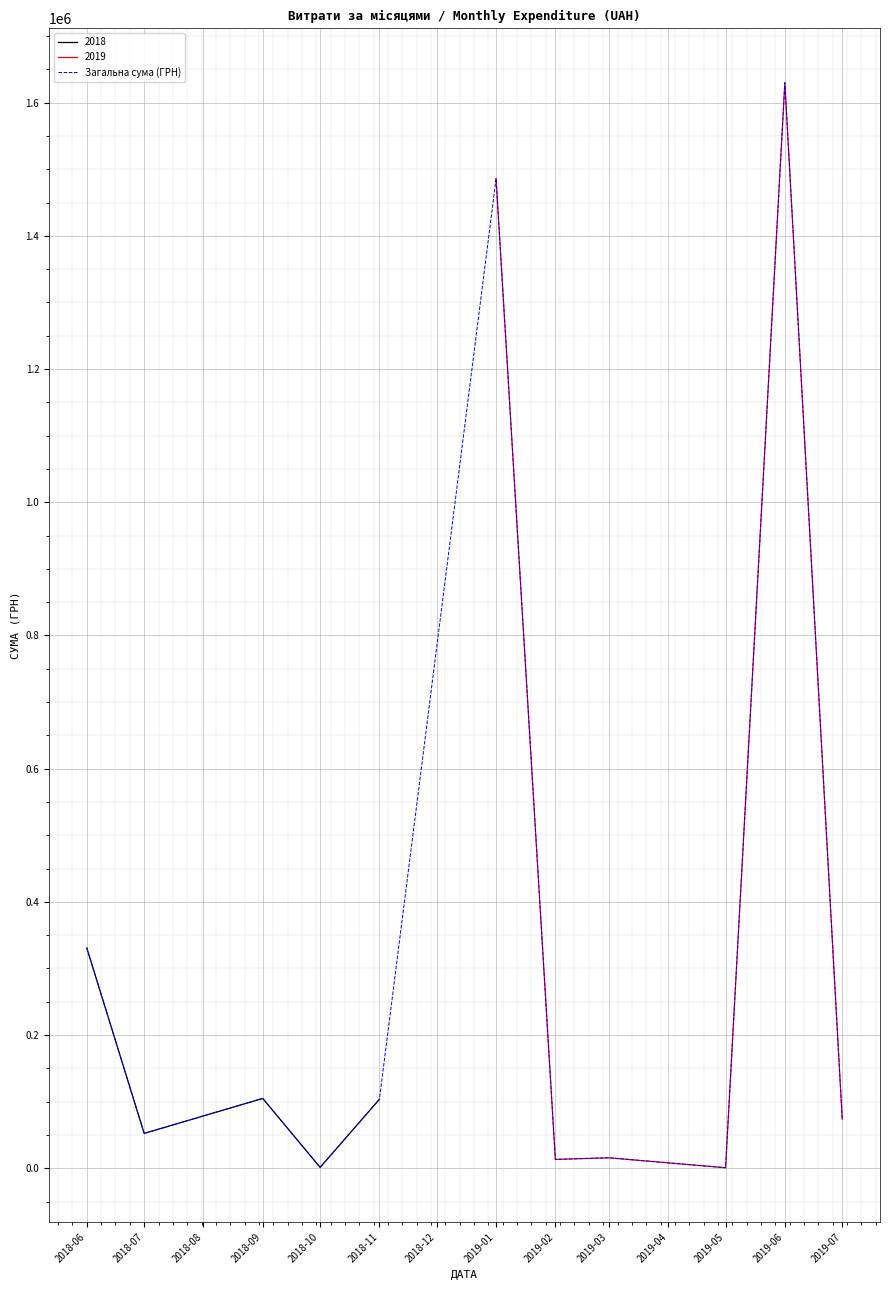

The value at 2019-03 is 8156.8. True or false?

False